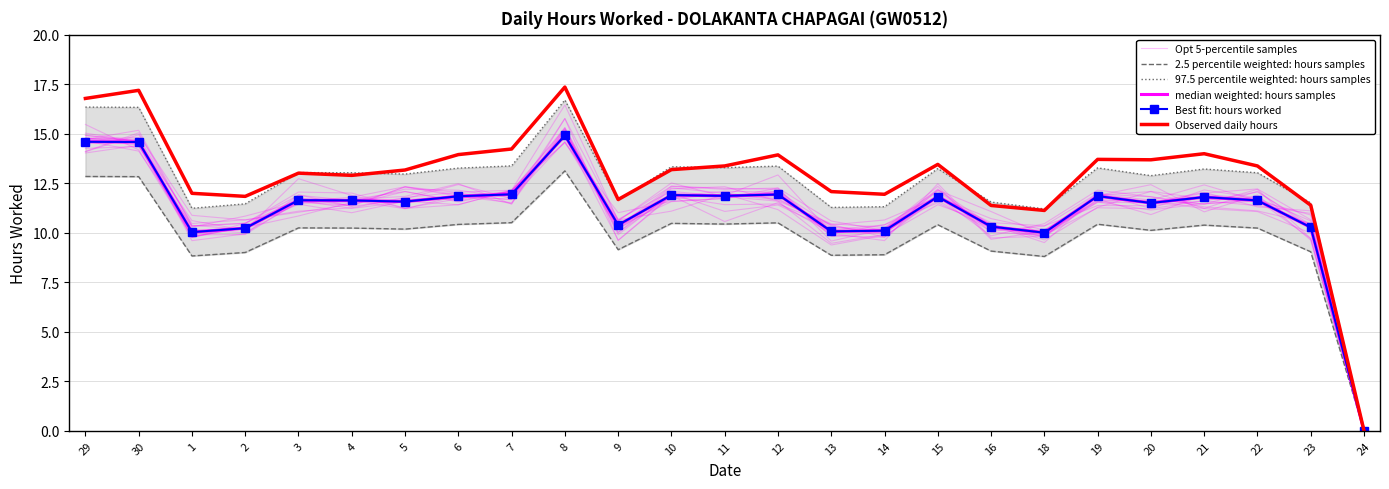

Which series has the largest total across all categories?

Observed daily hours